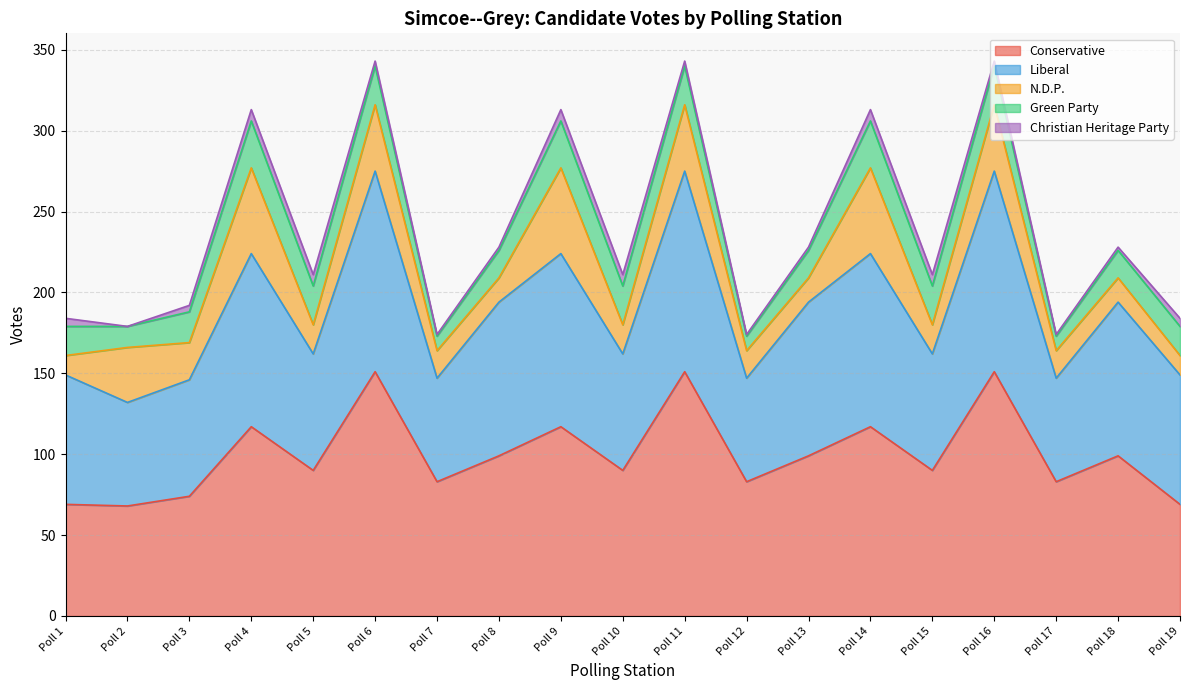

True or false: Liberal and Green Party intersect in this chart.

False